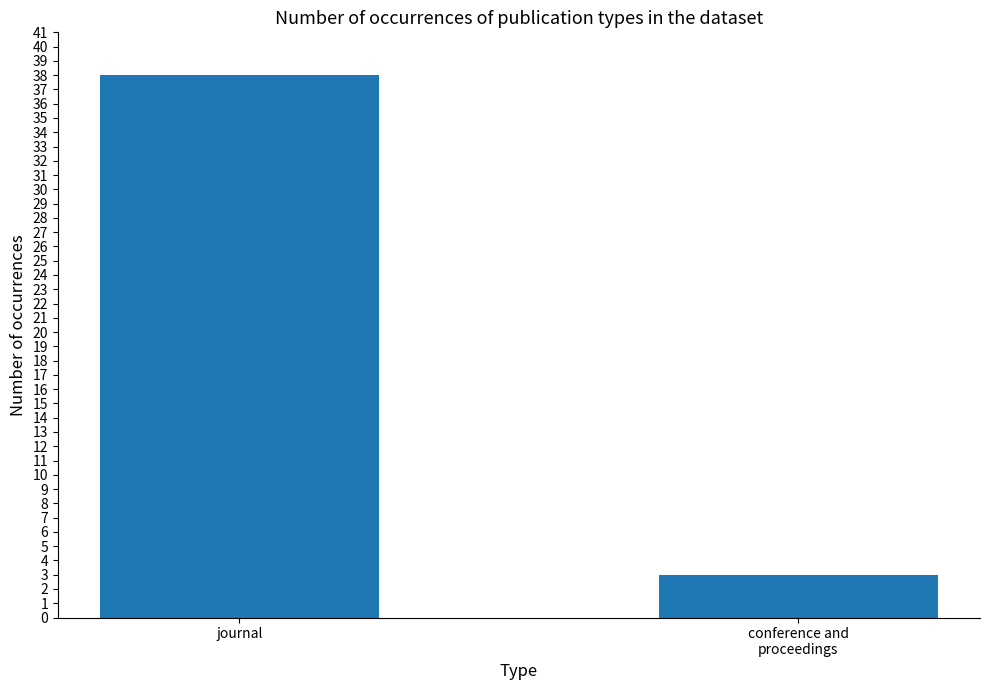

Reading right to left, what are all the values shown in this chart?

conference and
proceedings=3	journal=38